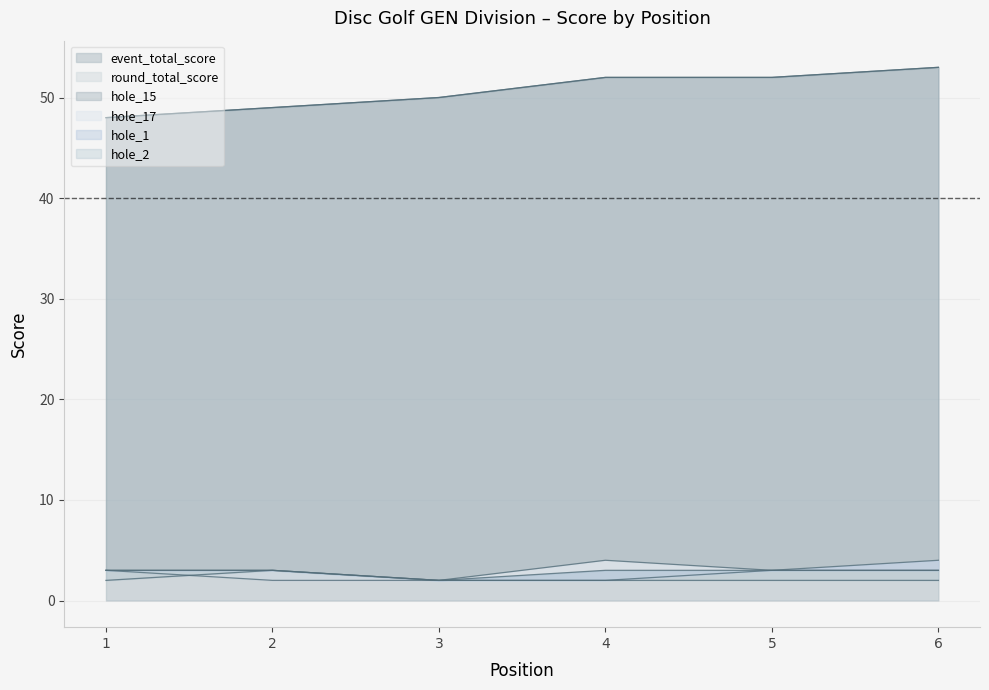

True or false: round_total_score has a value of 11 at 3.

False